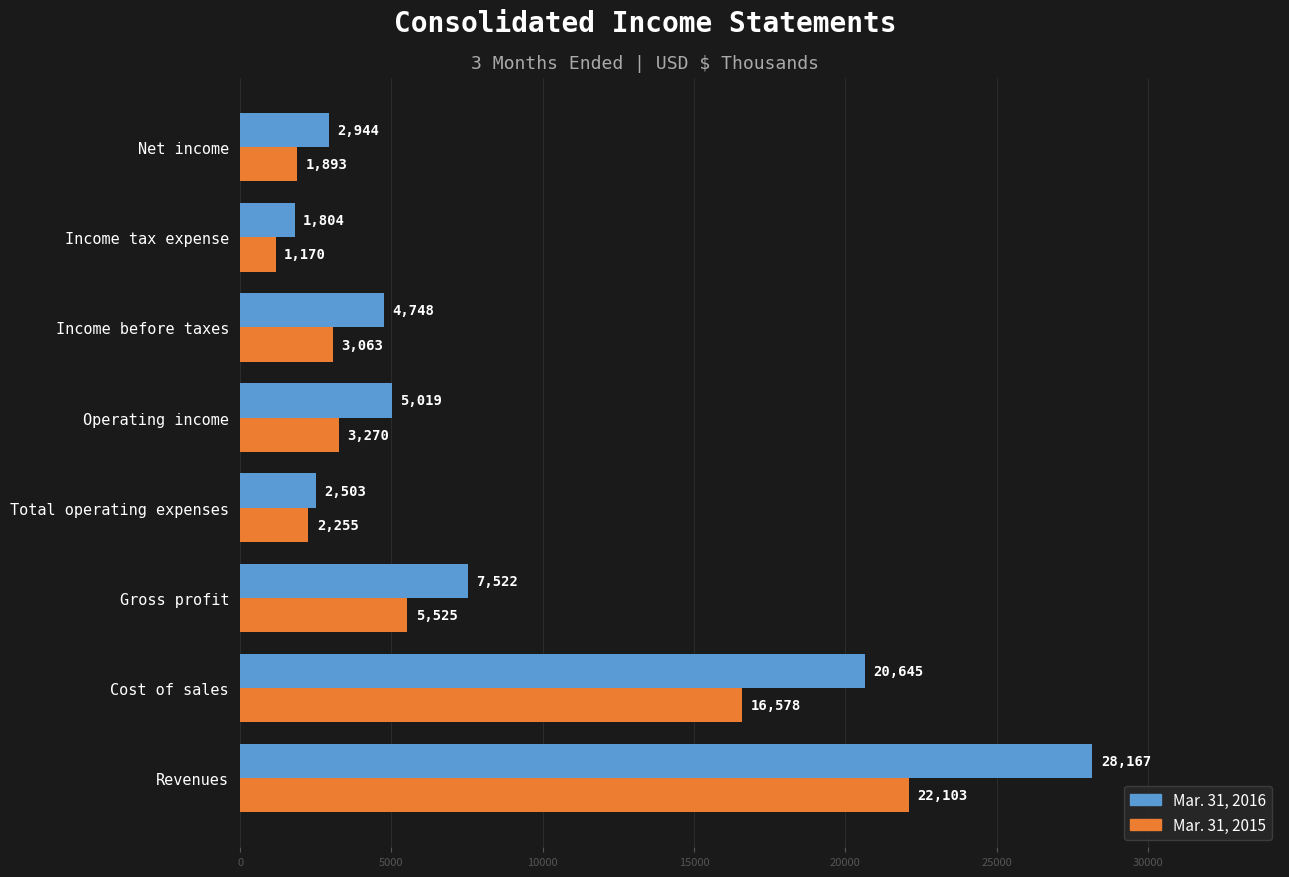

Which series has the largest total across all categories?

Mar. 31, 2016